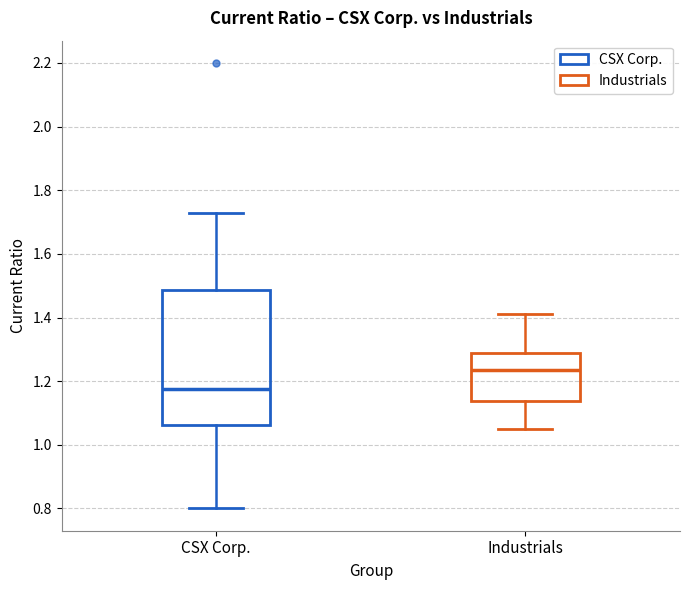

Which box is the tallest, from its lower edge to its upper edge?

CSX Corp.